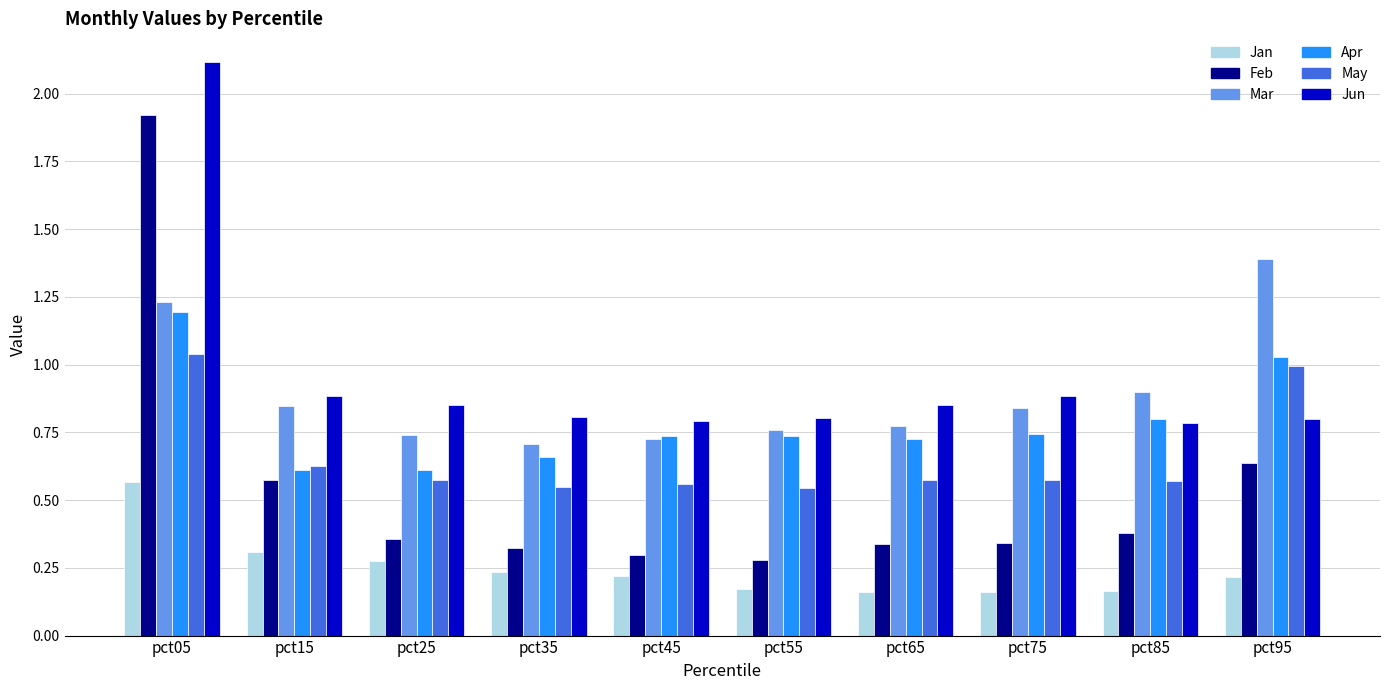

The Feb series shows 0.1 at pct15. True or false?

False